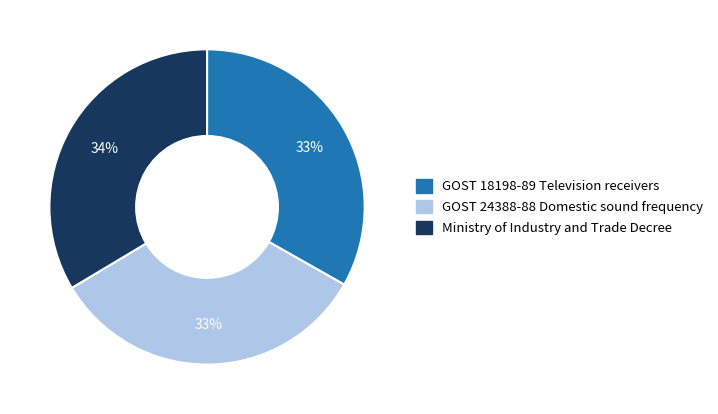

Is the sum of GOST 24388-88 Domestic sound frequency and GOST 18198-89 Television receivers greater than half?

Yes